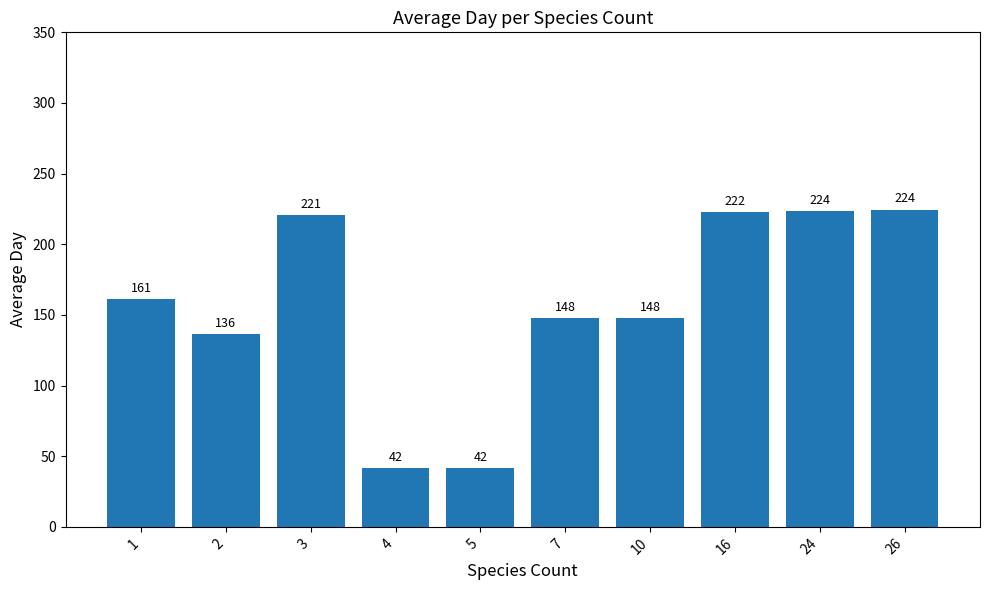

Is it true that the value at 24 is 93.7?

False